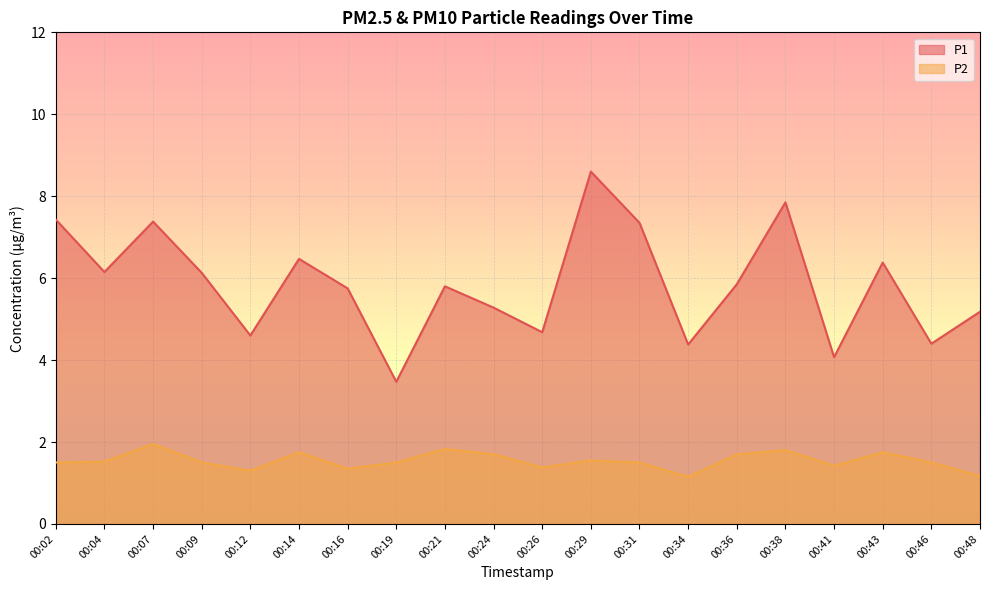

Rank the series by their average value, from lowest to highest.

P2, P1